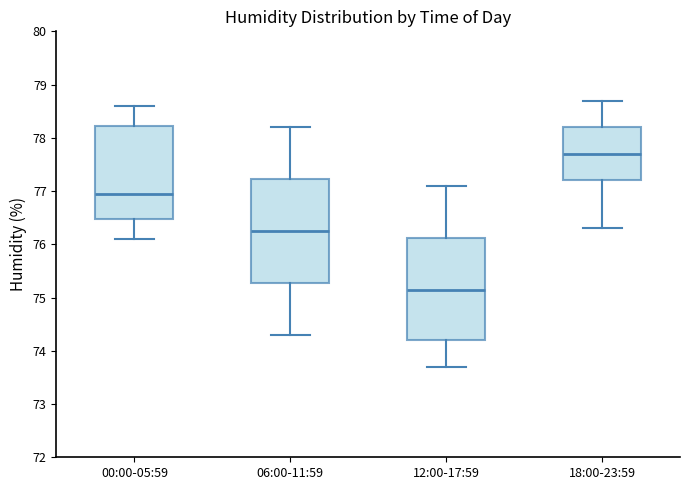

Where does the upper whisker of the box for 18:00-23:59 end on the y-axis? The values are not printed on the chart, so give them approximately, as read against the axis.

78.7